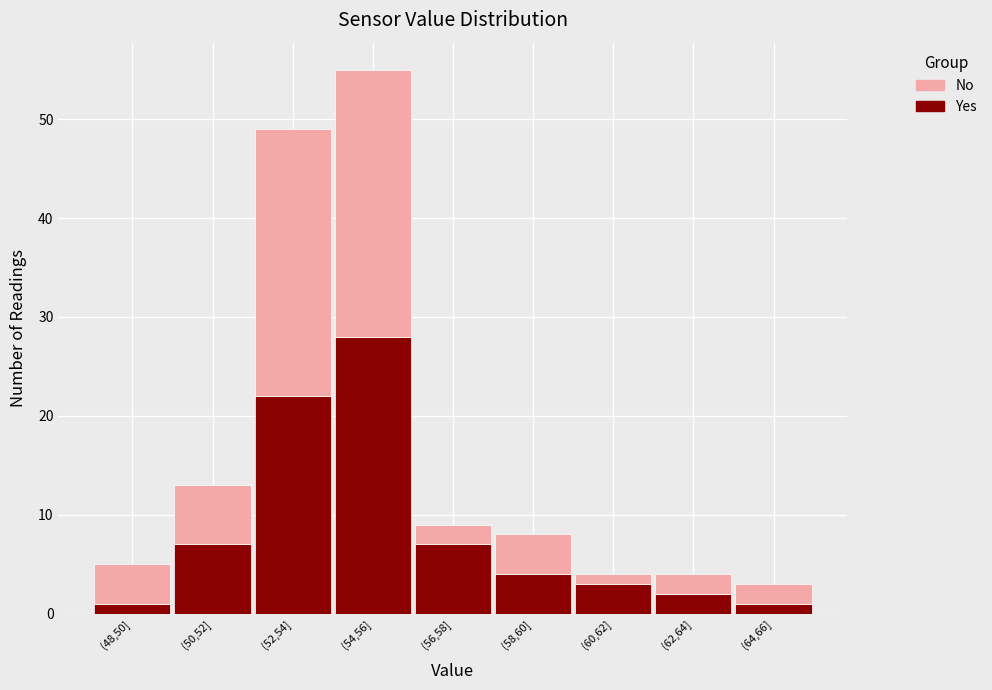

Reading right to left, what are the values for Yes?

1	2	3	4	7	28	22	7	1